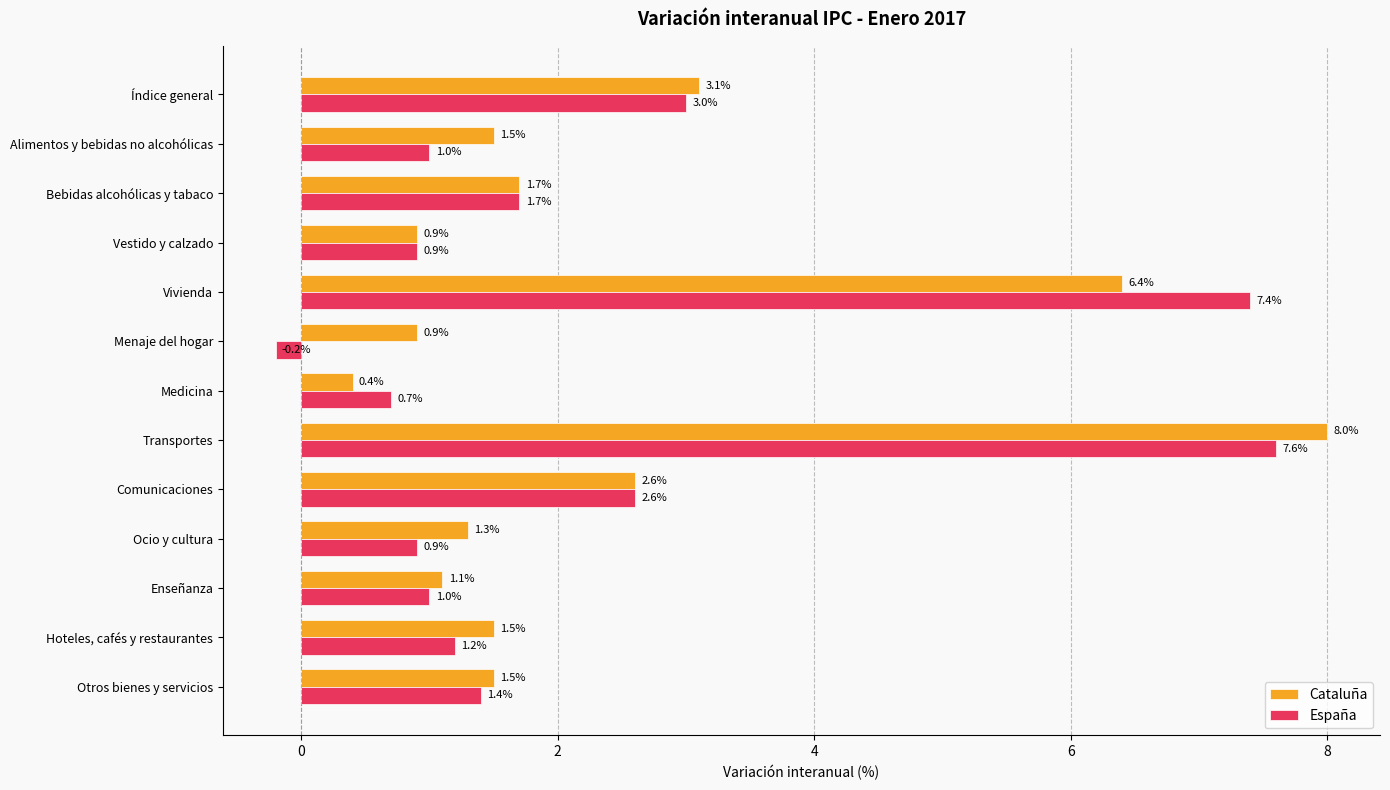

What is the difference between the maximum and minimum values in the España series?

7.8